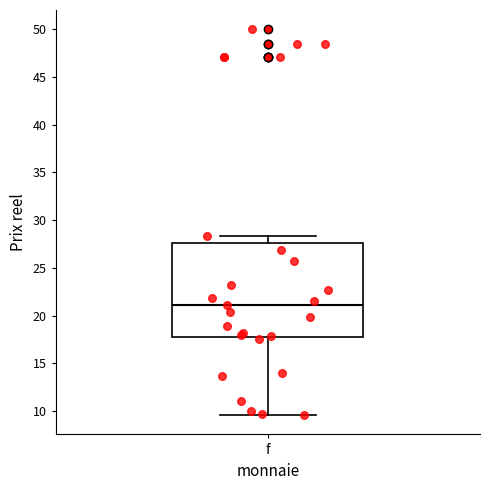

Read this box plot against the y-axis: the position of the median line, the range covered by the box, and the ends of both whiskers. The values are not printed on the chart, so give them approximately, as read against the axis.

median 21.0, box 17.5 to 27.5, whiskers 9.5 to 28.5